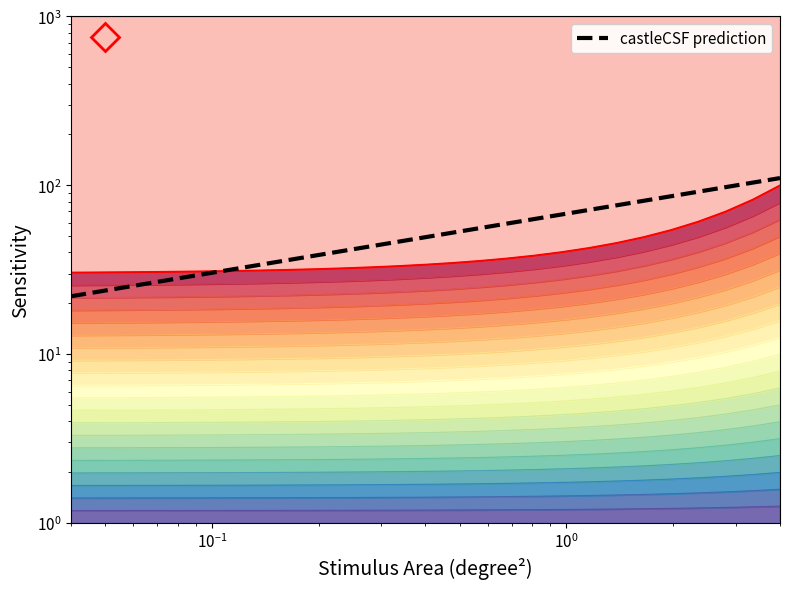

What is the sum of all values?

1490.3